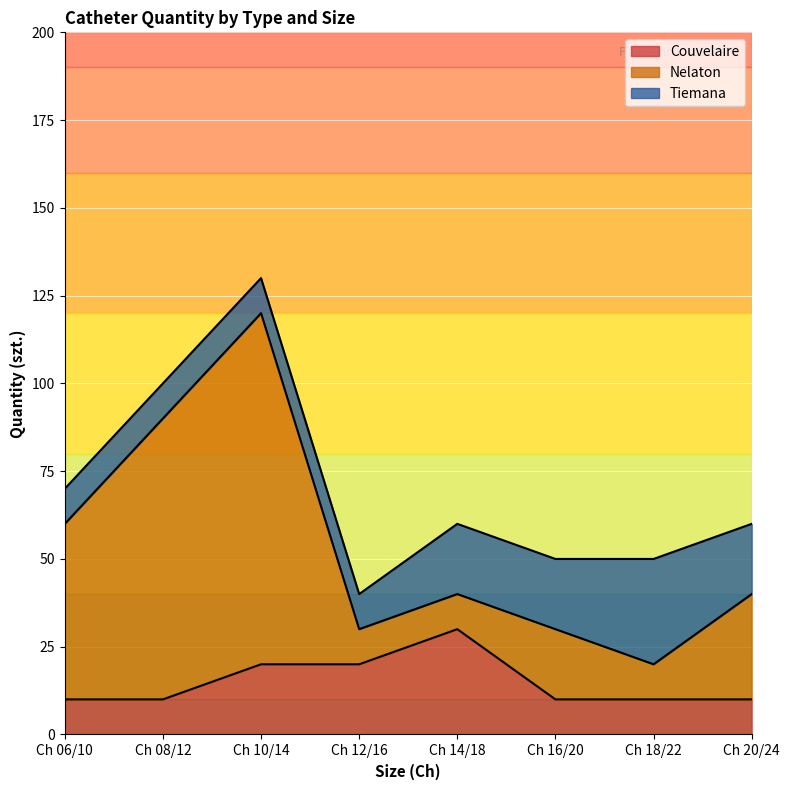

What is the sum of all Tiemana values?

130